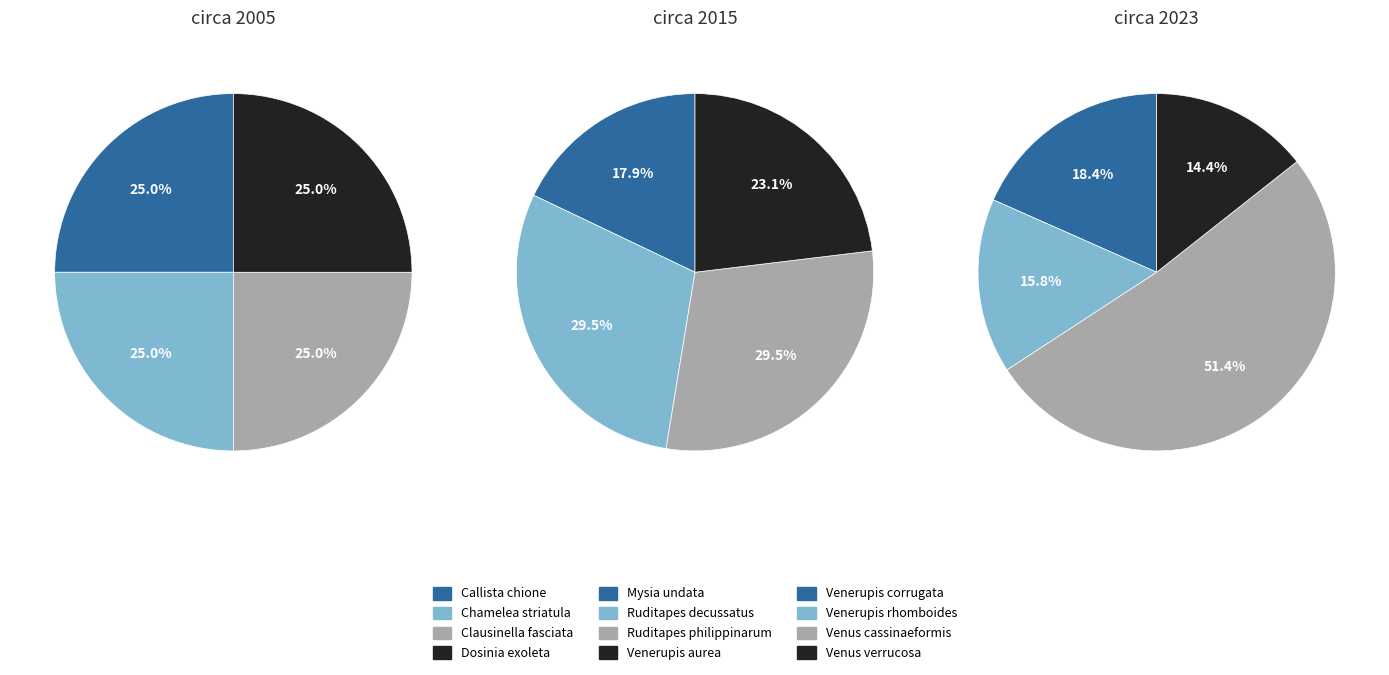

Combined, do Callista chione and Ruditapes decussatus account for over 50%?

No